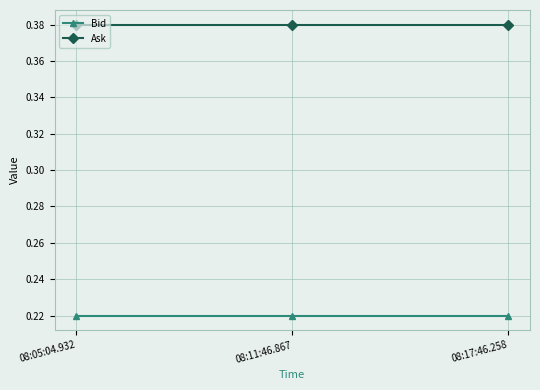

The Bid series shows 0.3 at 08:05:04.932. True or false?

False